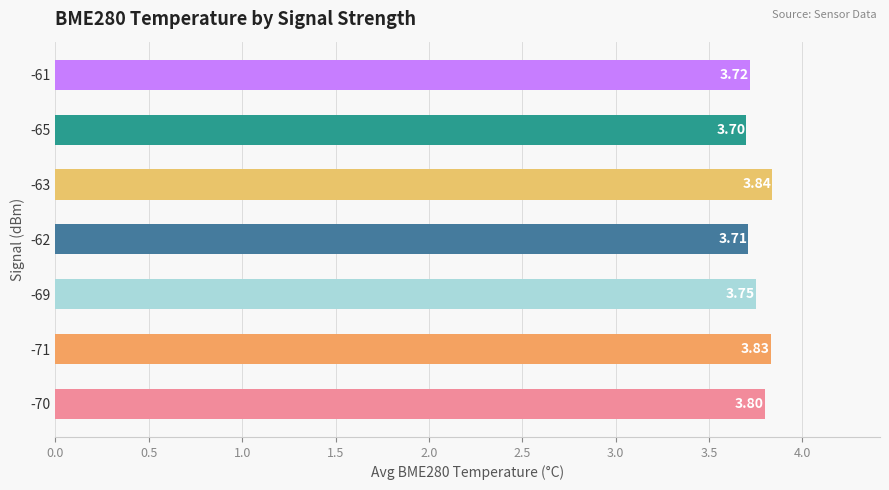

What is the sum of the values at -69 and -63?

7.6